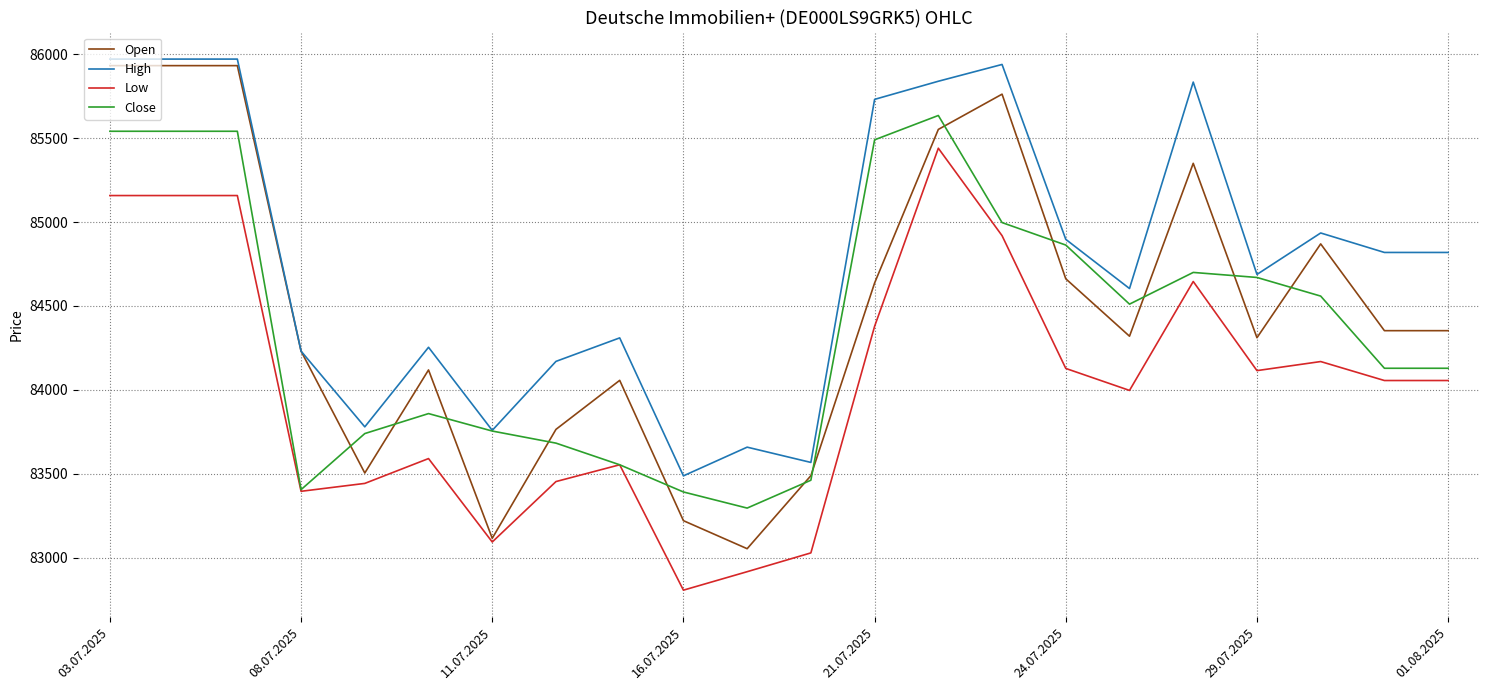

What is the greatest value displayed?

85971